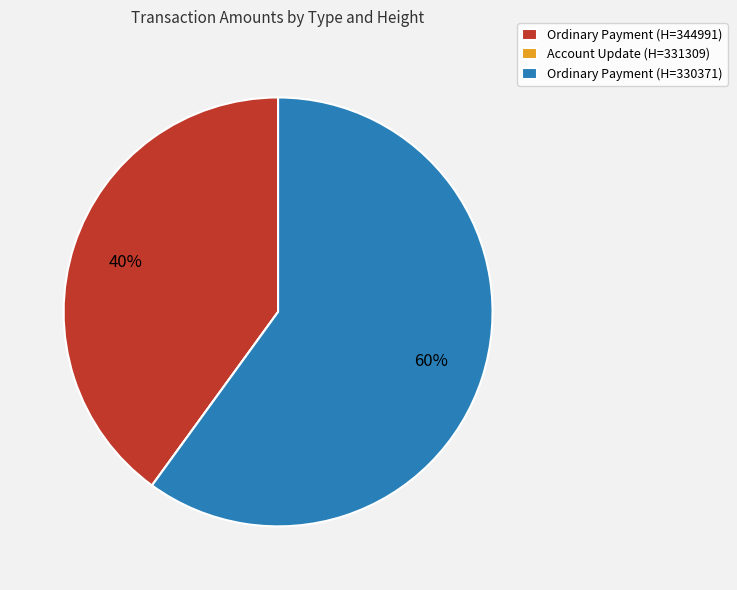

To the nearest percent, what percentage of the pie is Ordinary Payment (H=330371)?

60%